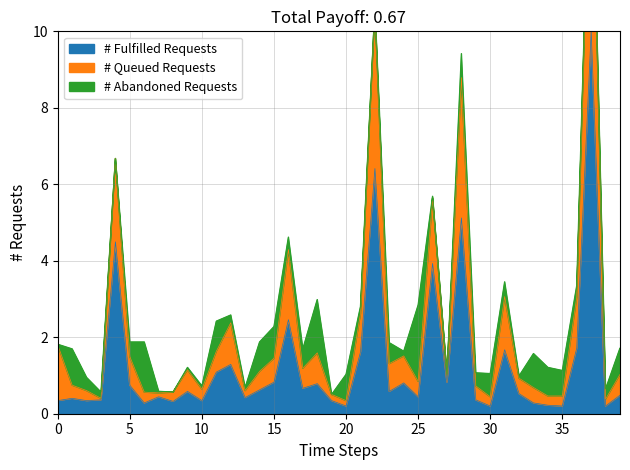

How many interior local valleys does the # Queued Requests series have?

12